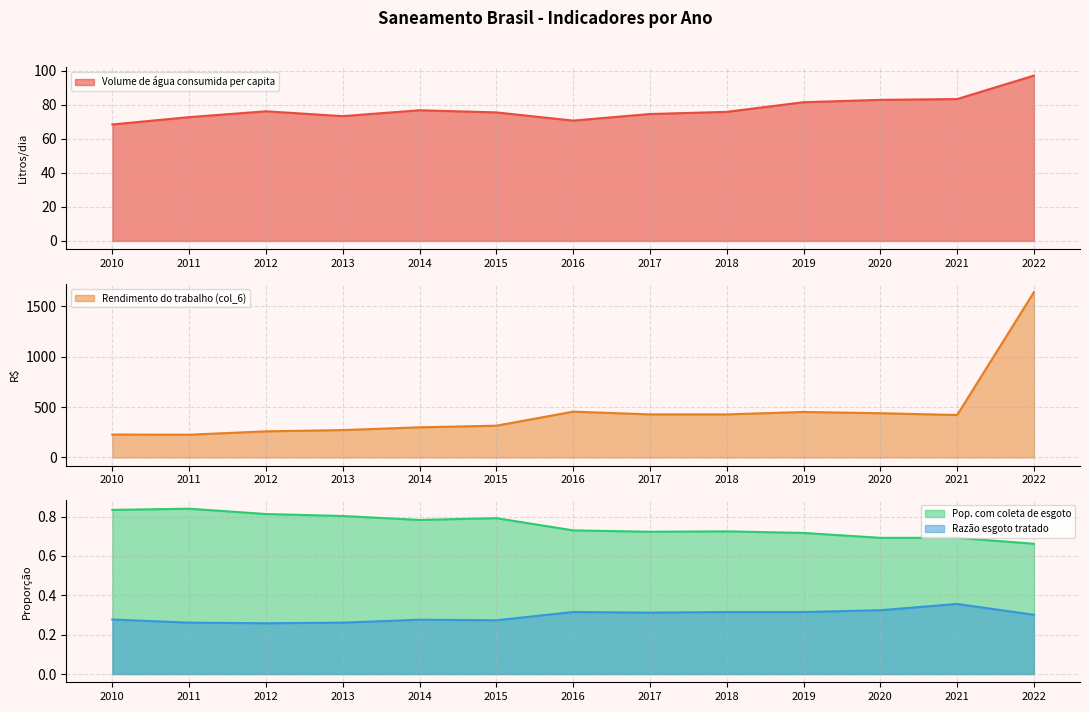

How many lines are shown in the chart?

4